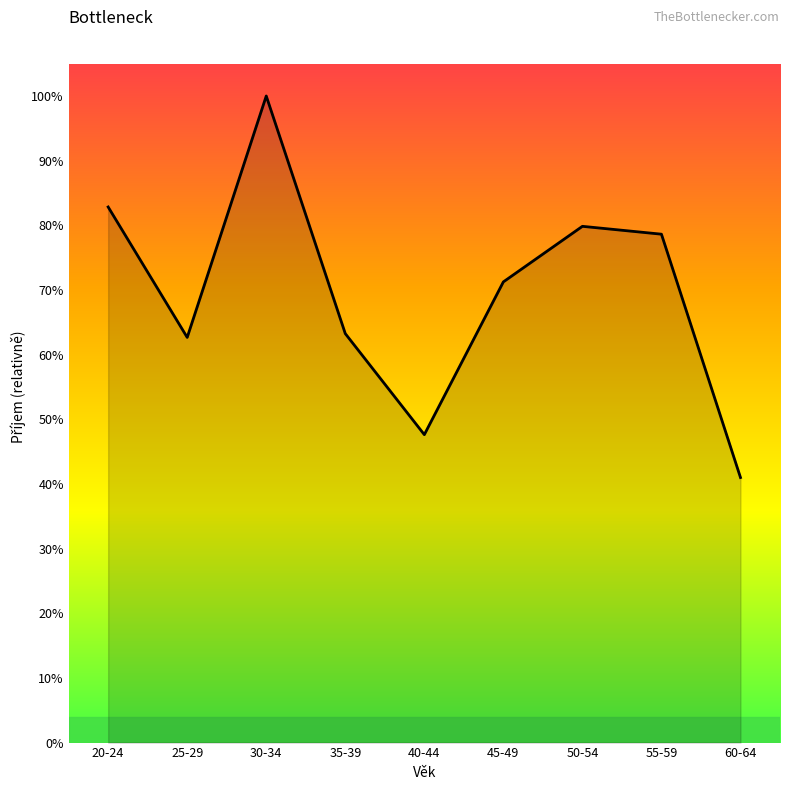

What is the label of the 3rd point from the left?

30-34